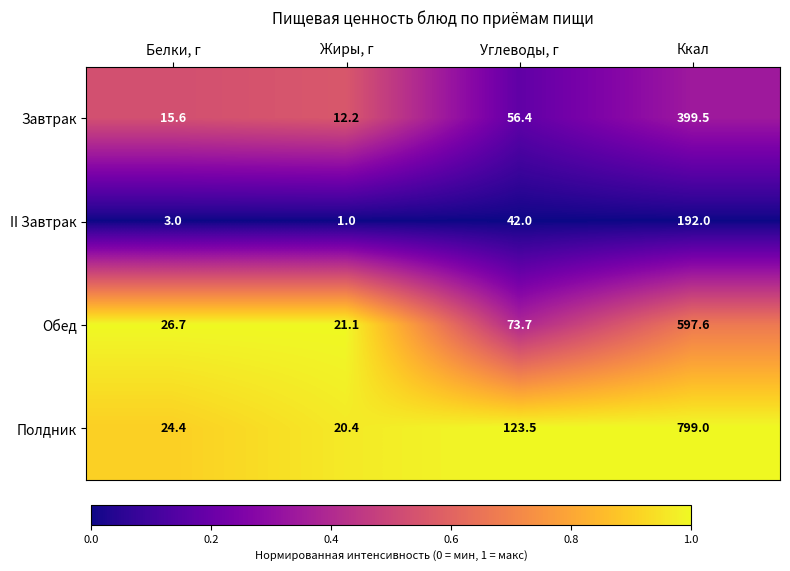

Read the II Завтрак value at Жиры, г.

1.0